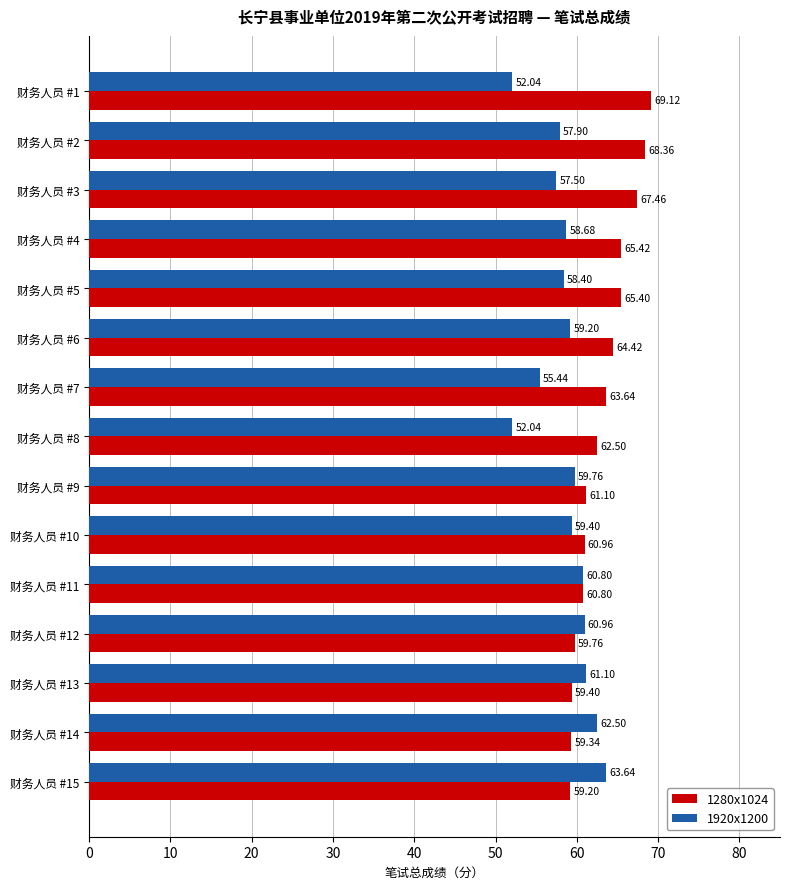

What is the highest value of the 1280x1024 series?

69.1